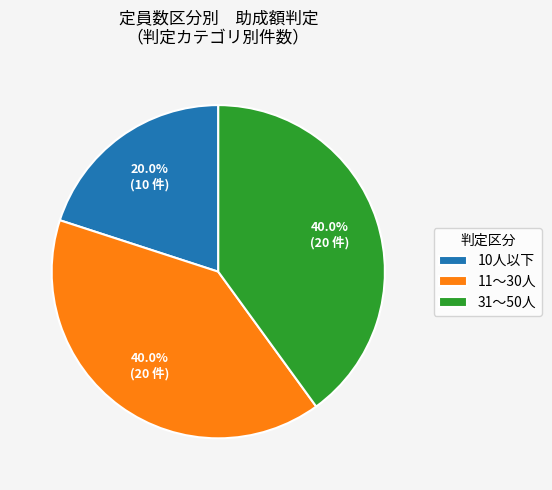

To the nearest percent, what is the combined percentage of 10人以下 and 11～30人?

60%